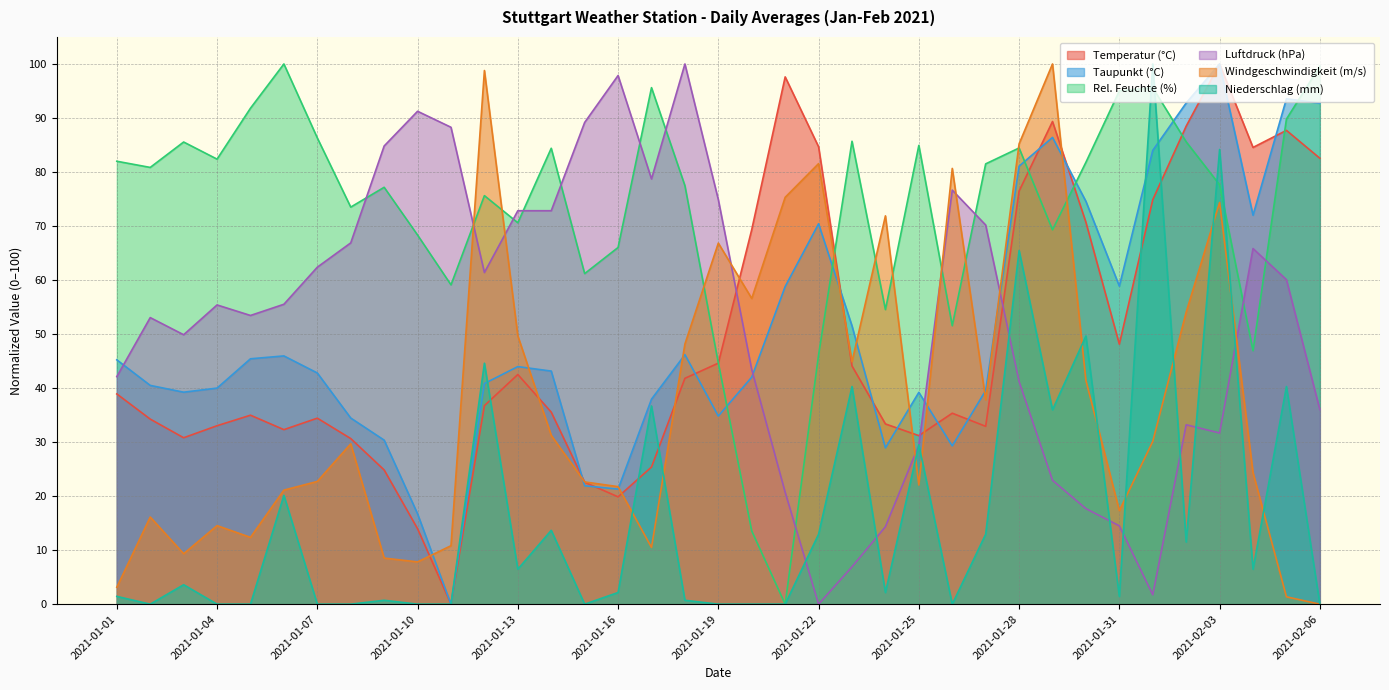

How many lines are shown in the chart?

6